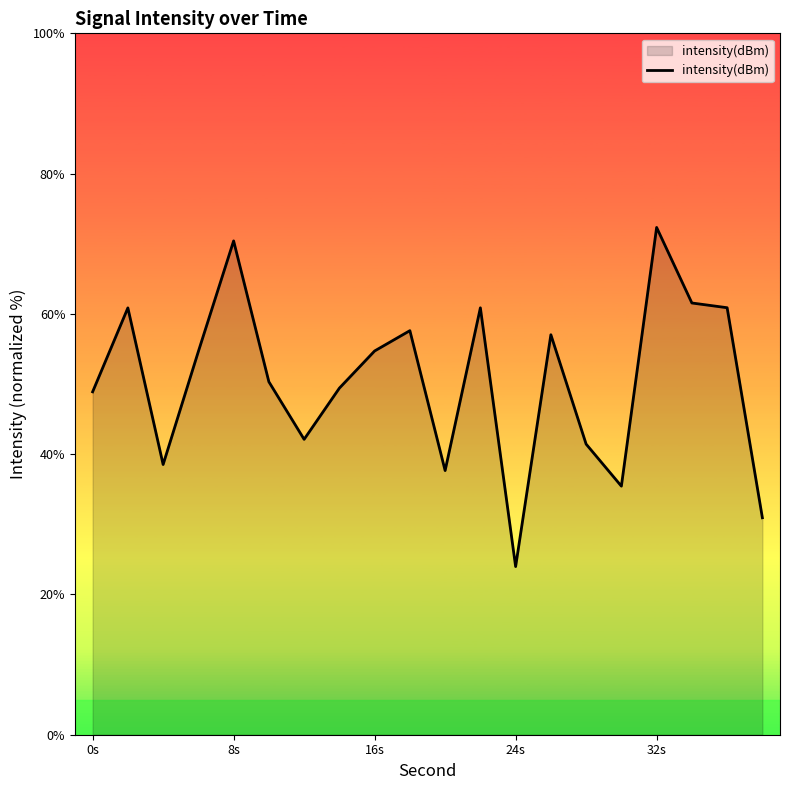

What is the minimum value shown in the chart?

24.0